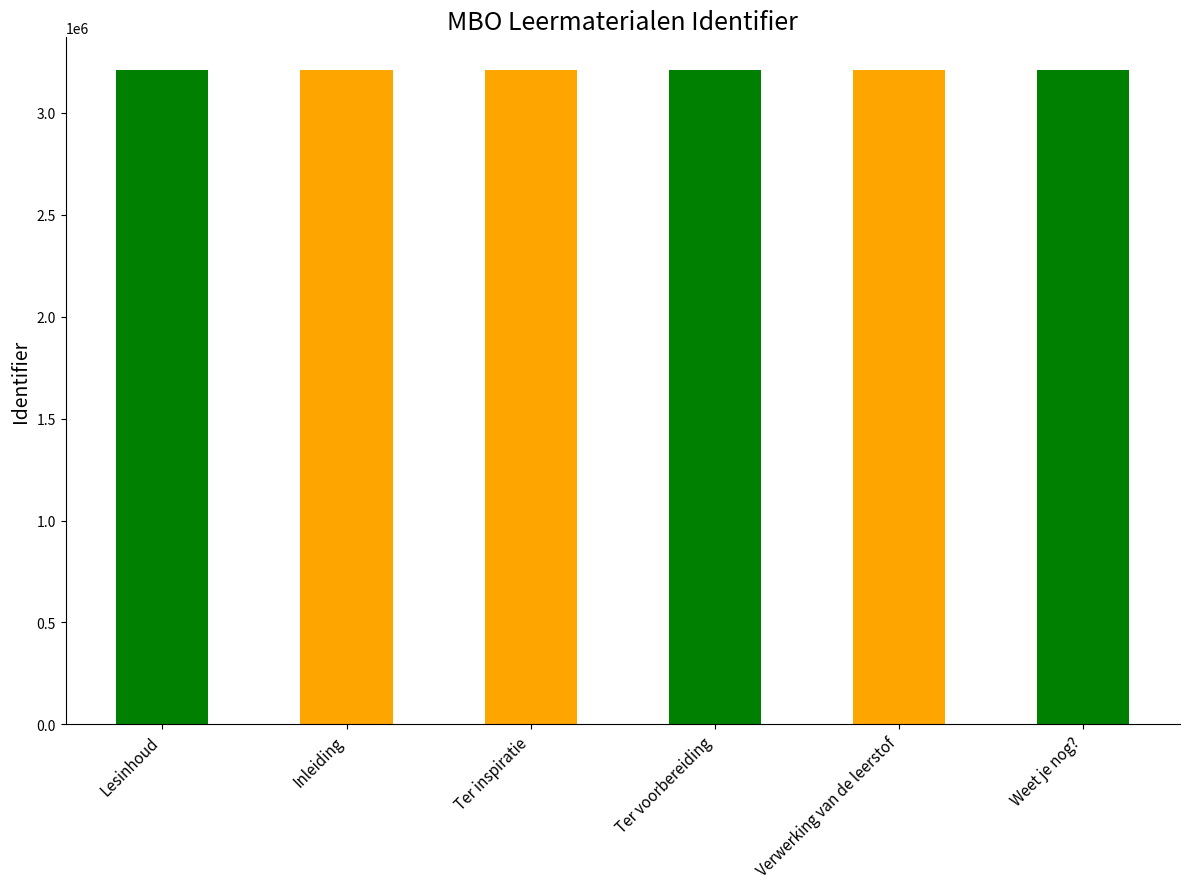

What is the sum of all values?

19261757